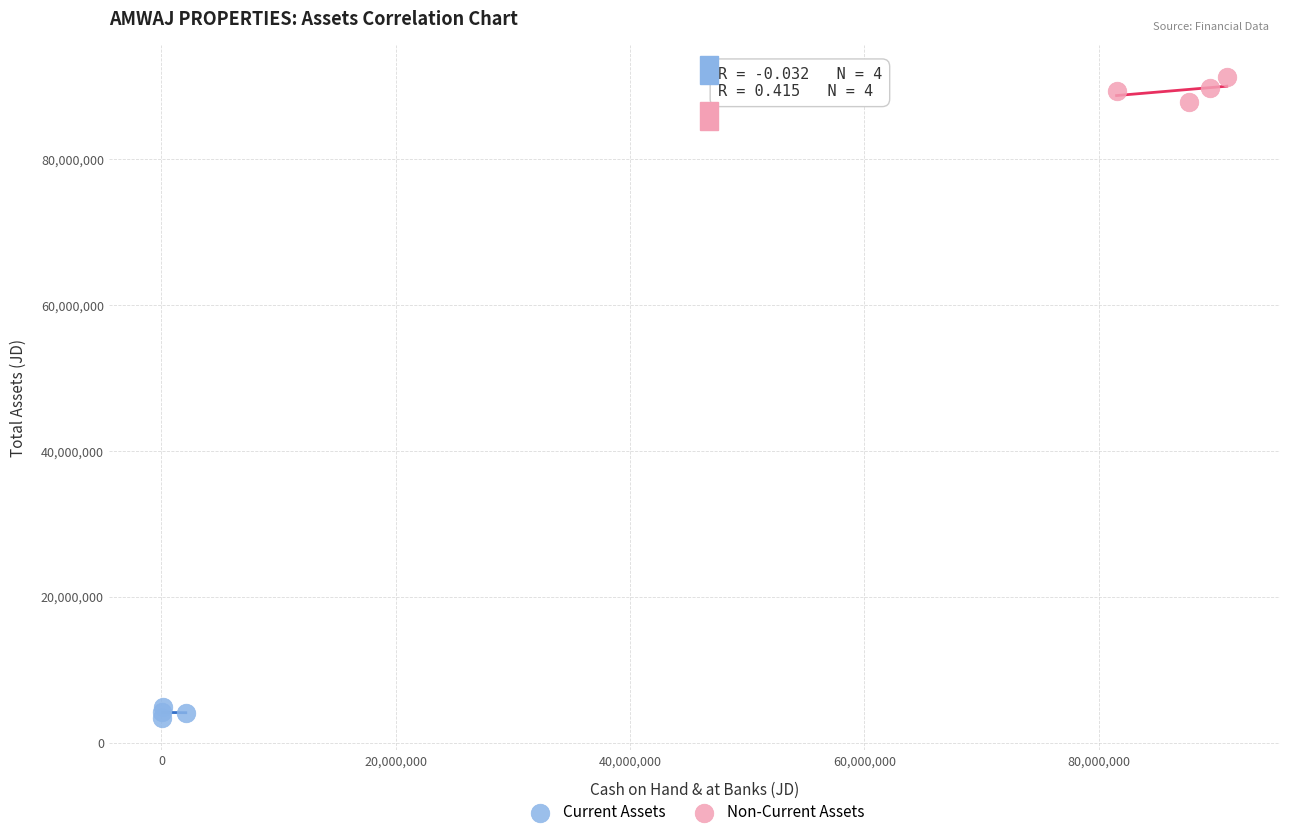

Which series reaches the minimum Y coordinate?

Current Assets